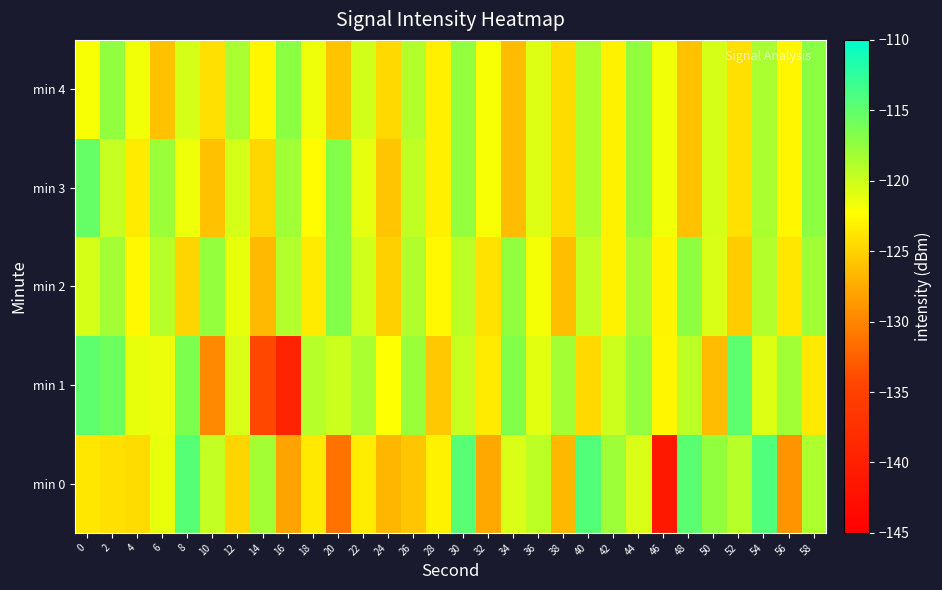

Between 26 and 30, which series saw the biggest shift?

min 0